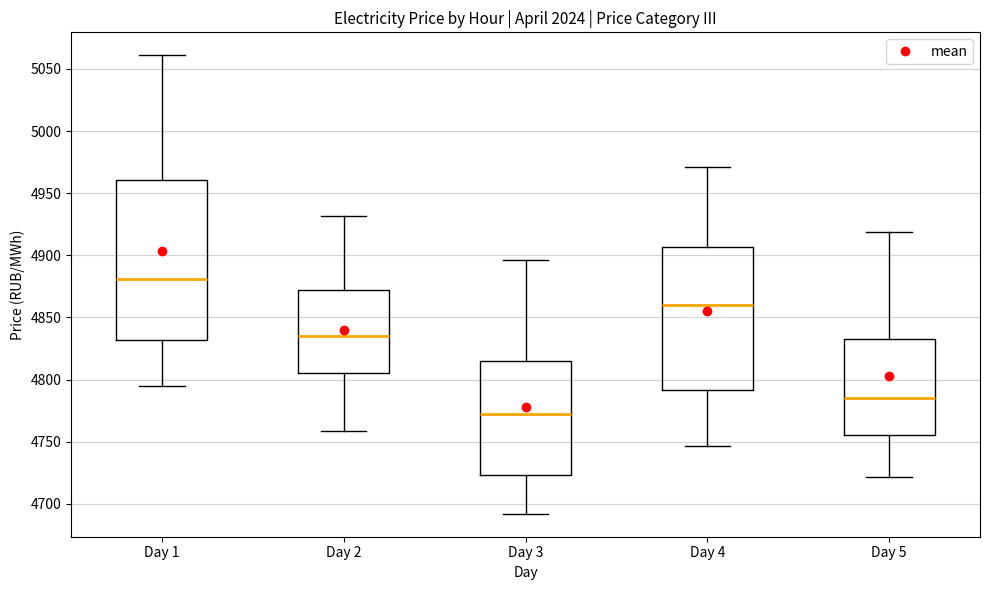

Comparing the boxes themselves (not the whiskers), which one is the tallest?

Day 1